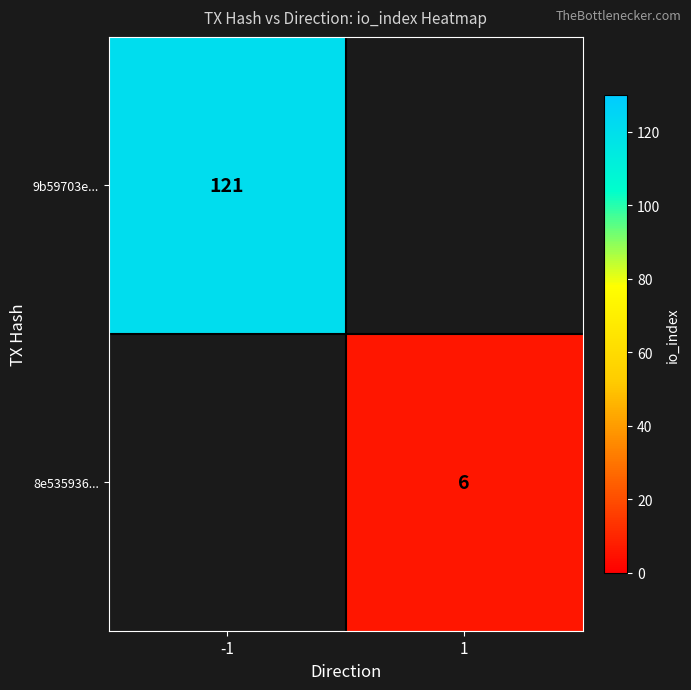

How many series are shown in this chart?

2